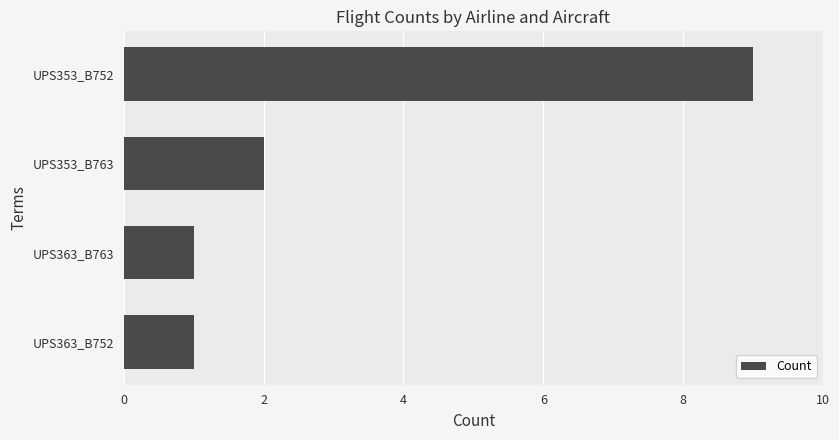

Between UPS353_B763 and UPS353_B752, which is larger?

UPS353_B752